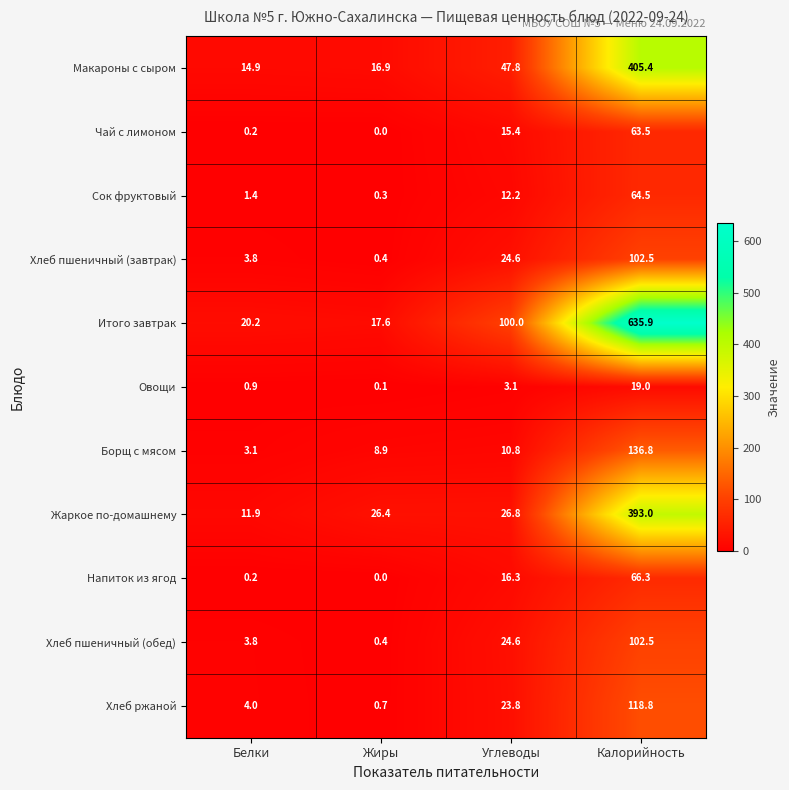

The Борщ с мясом series shows 4.5 at Жиры. True or false?

False